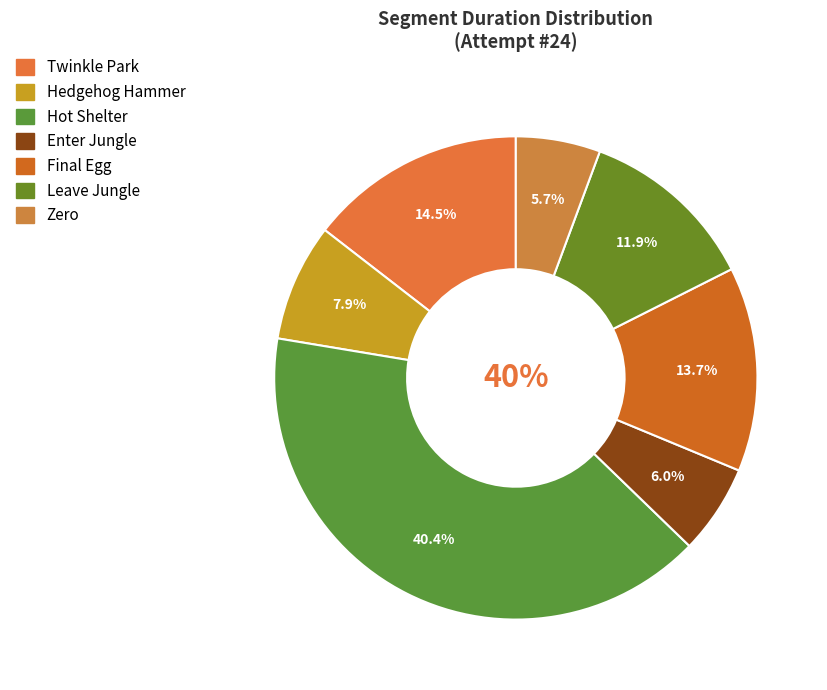

Which category has the biggest portion of the pie?

Hot Shelter